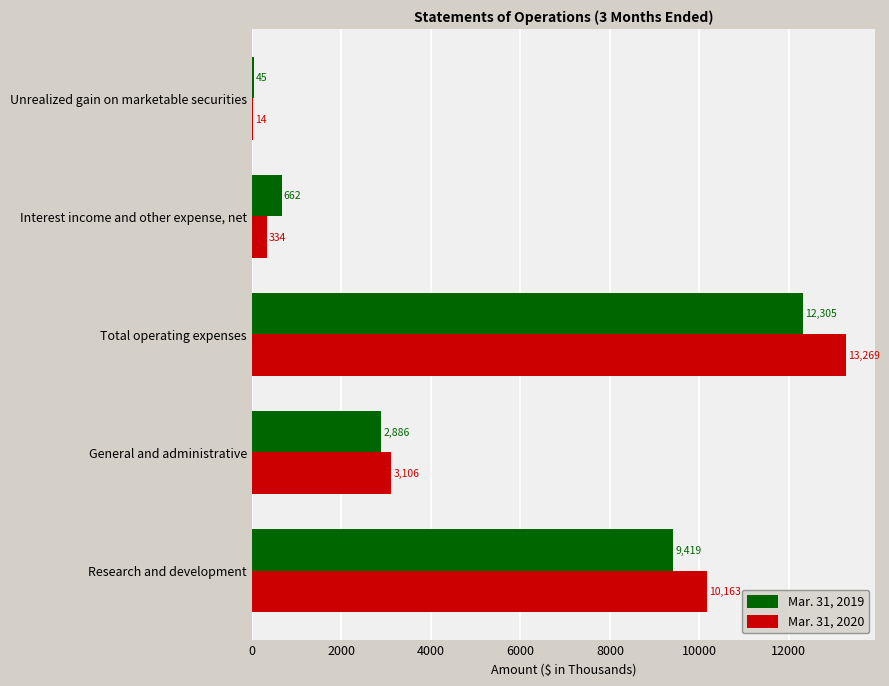

At which category is the sum across all series the highest?

Total operating expenses